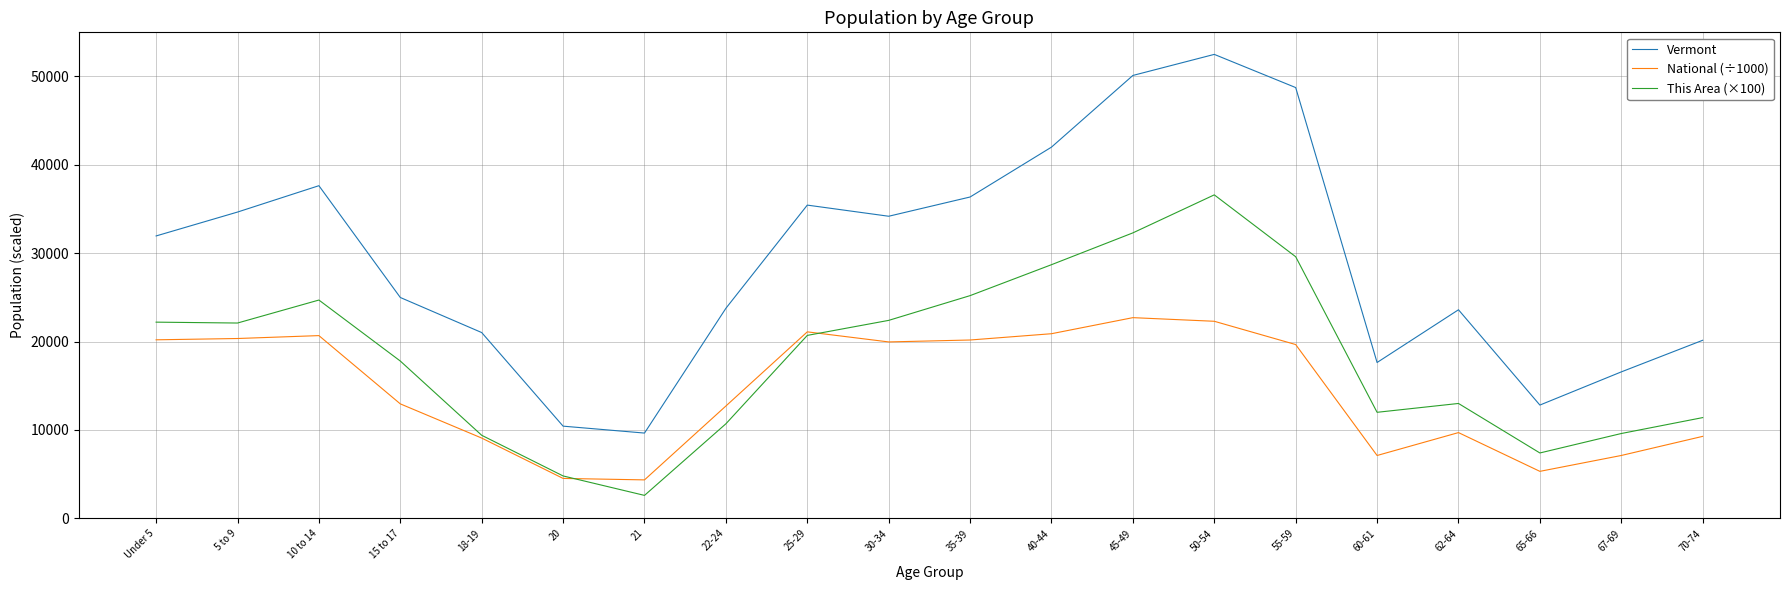

Which series has the largest range (max minus min)?

Vermont